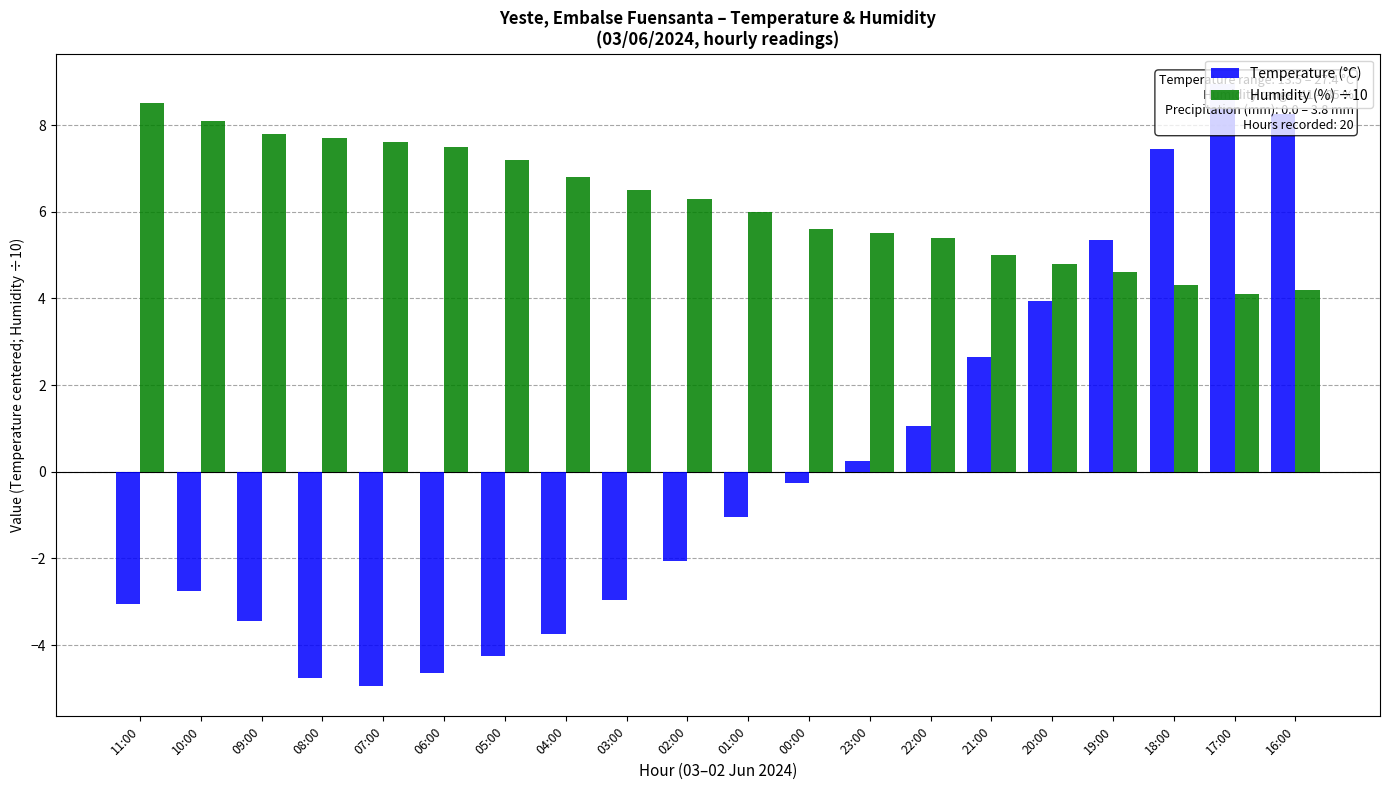

What is the difference between the second highest and second lowest values in the Humidity (%) ÷10 series?

3.9